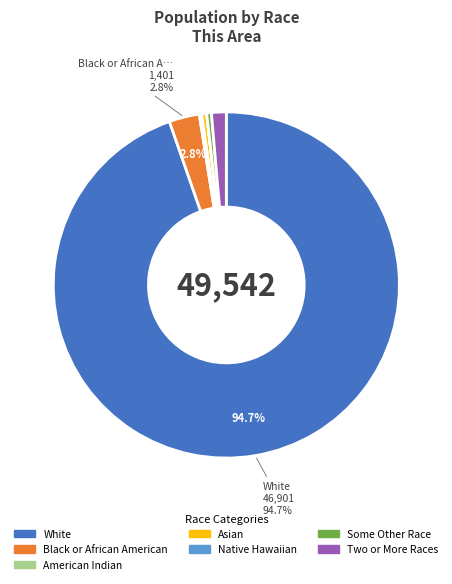

Is there a majority slice in this chart?

Yes